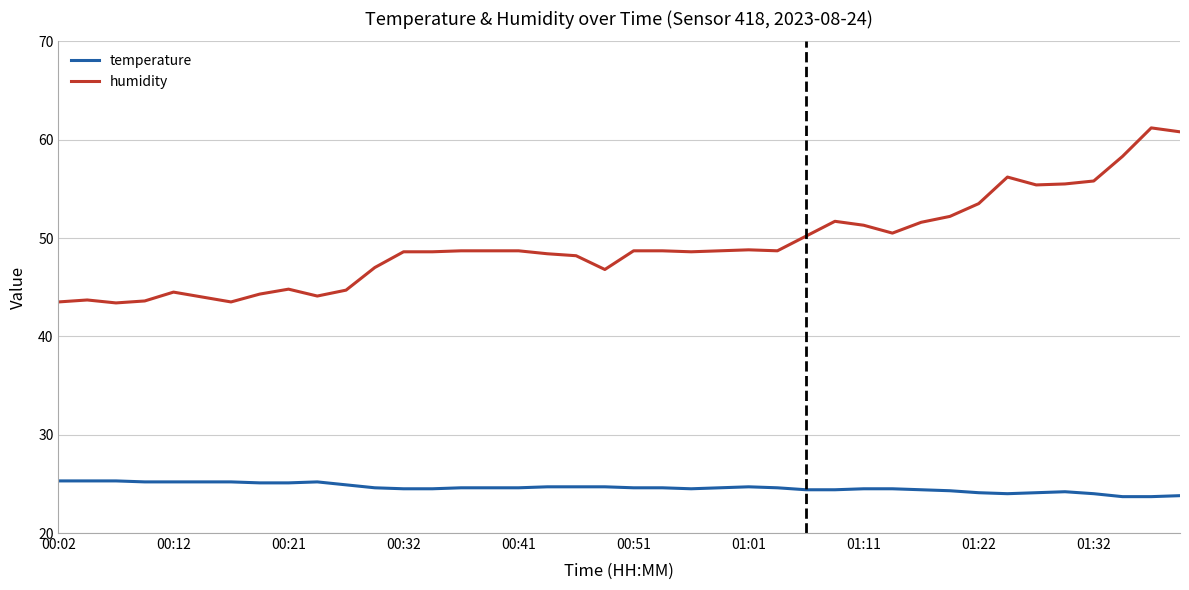

What is the highest value of the temperature series?

25.3